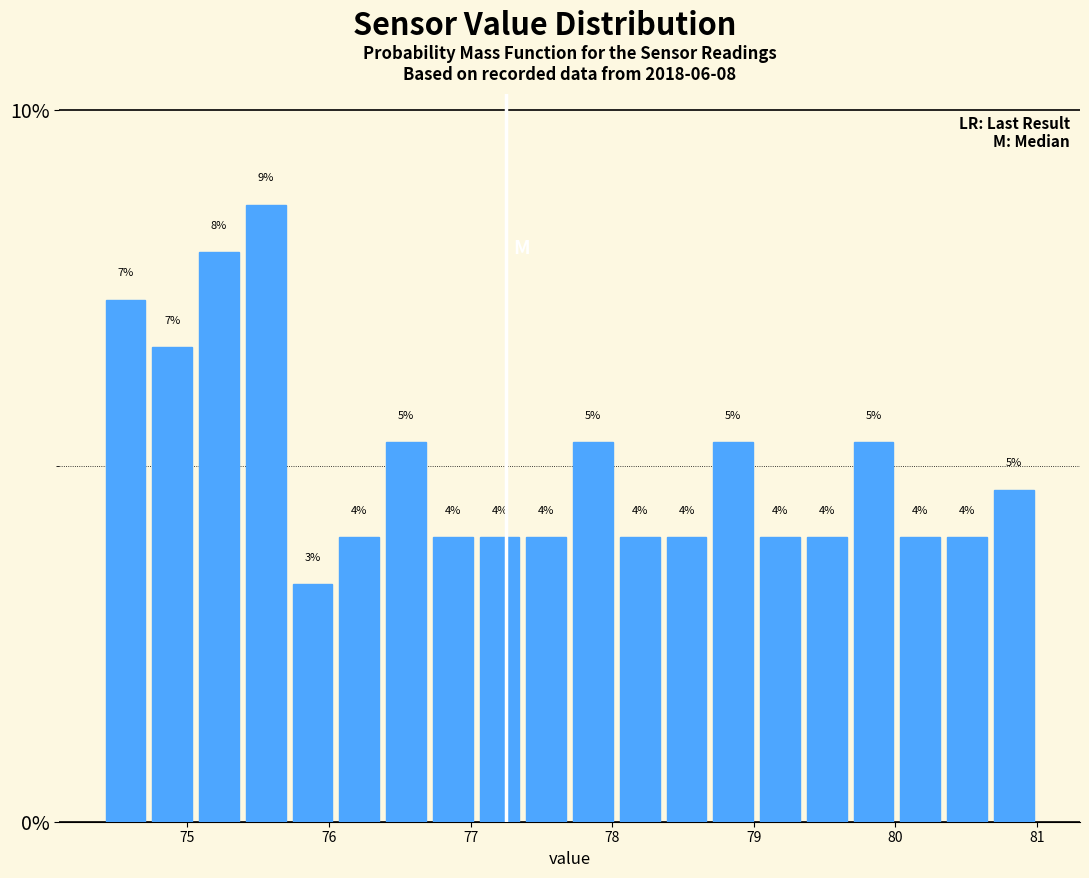

Around what value on the x-axis is the tallest bar? Give the approximate position of its centre, as read against the axis.

75.6